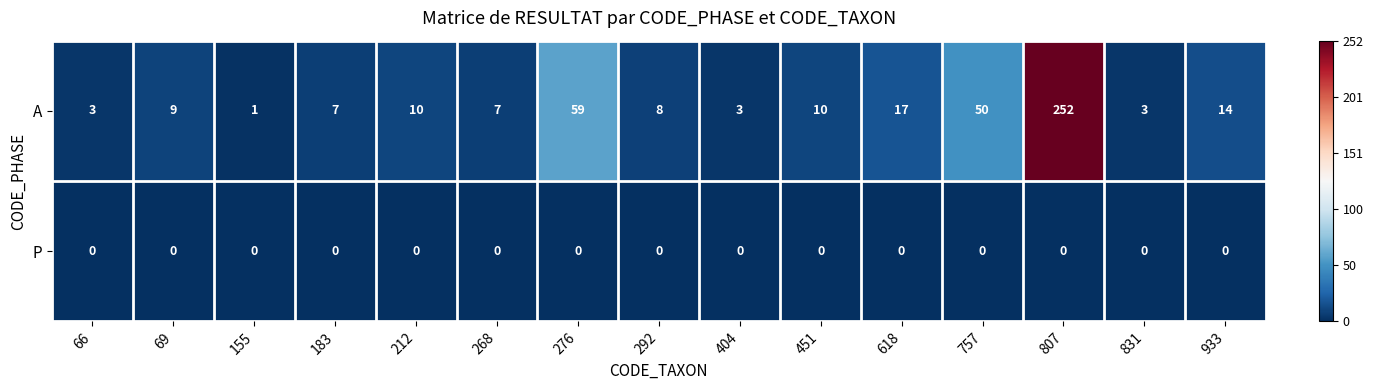

Reading right to left, list all the values displayed in this chart.

A: 14	3	252	50	17	10	3	8	59	7	10	7	1	9	3
P: 0	0	0	0	0	0	0	0	0	0	0	0	0	0	0